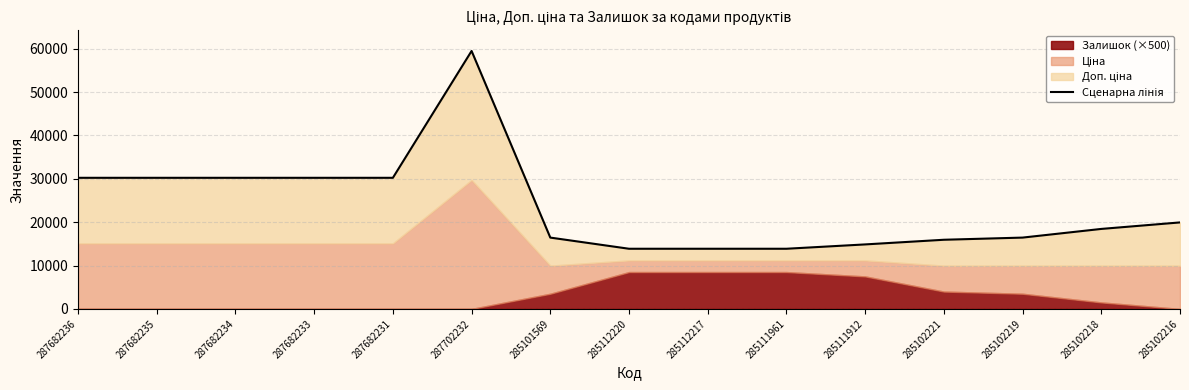

How many data points are less than 18449?

7